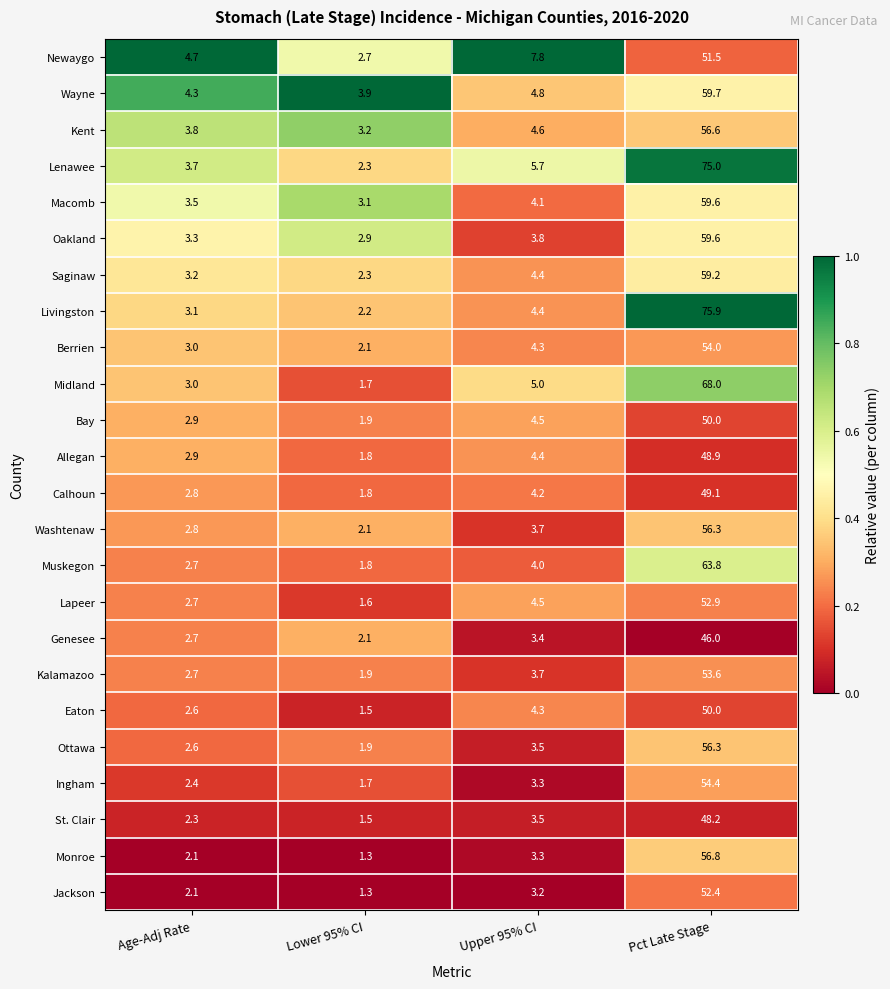

What is the maximum value shown in the chart?

75.9